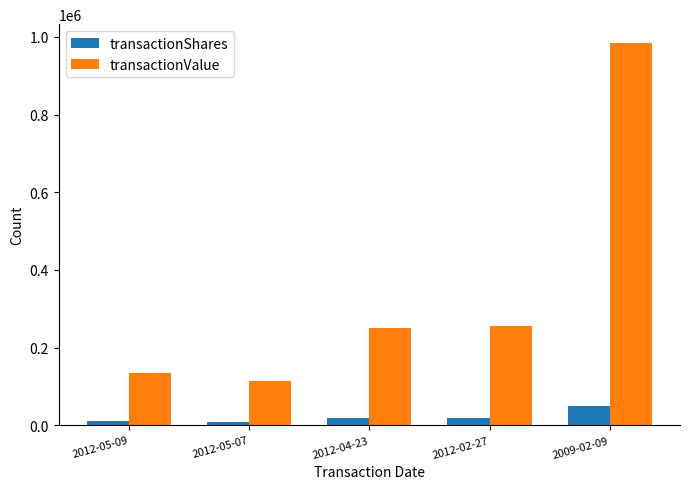

Which series has the largest total across all categories?

transactionValue